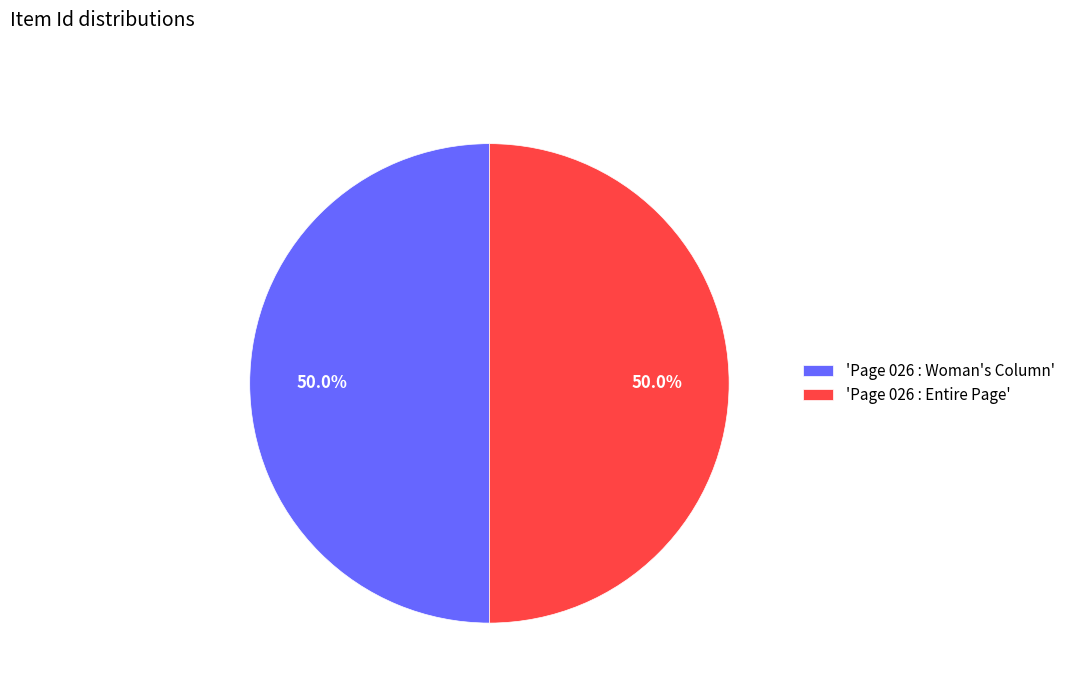

Approximately how many times larger is the value at 'Page 026 : Woman's Column' compared to 'Page 026 : Entire Page'?

1.0